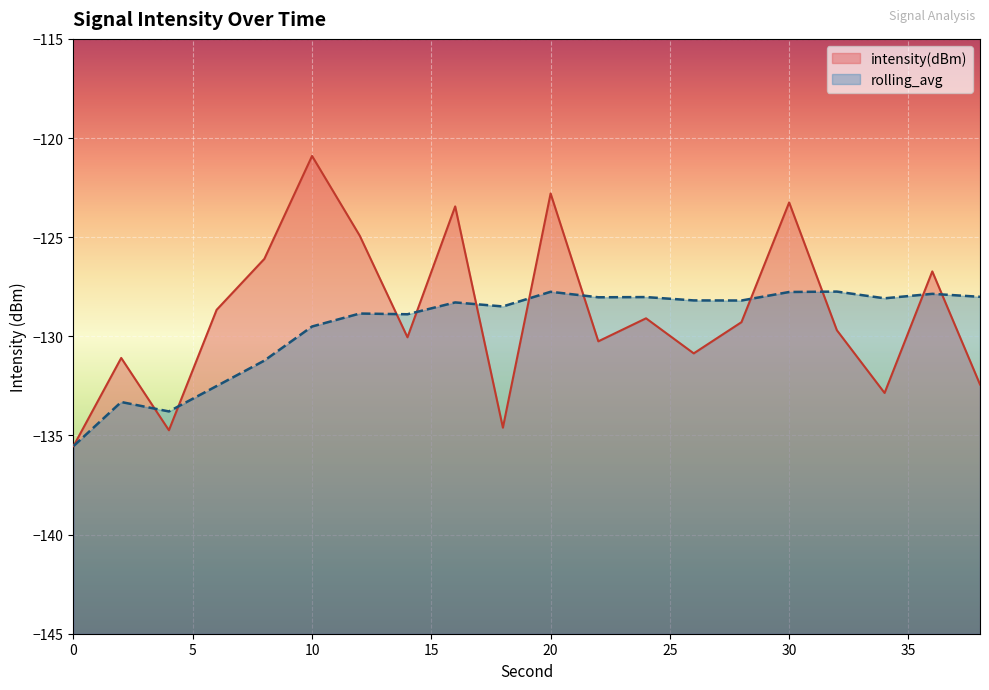

List the series in order of their overall mean, highest first.

intensity(dBm), rolling_avg